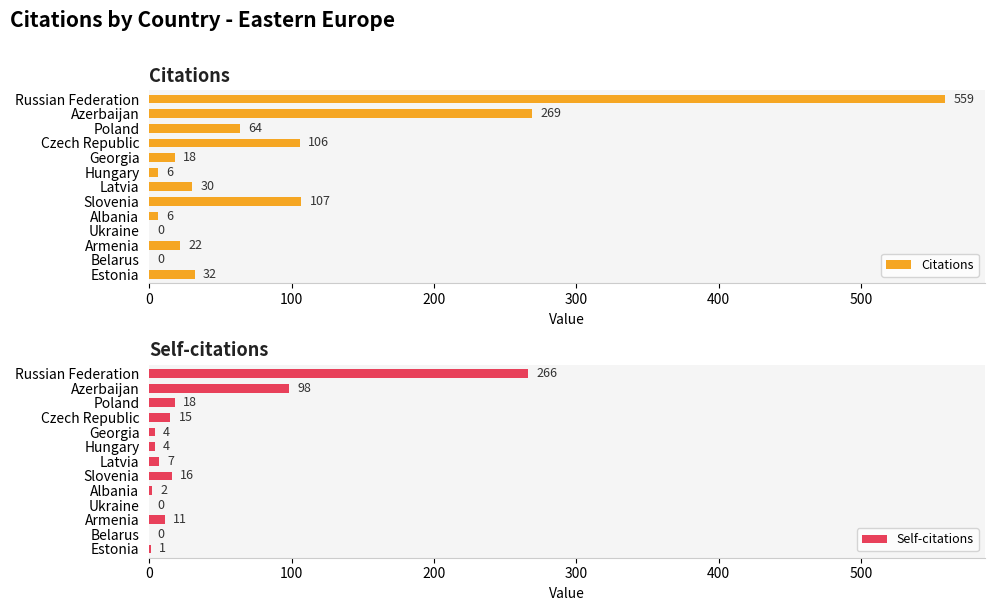

True or false: Self-citations has a value of 0 at Belarus.

True